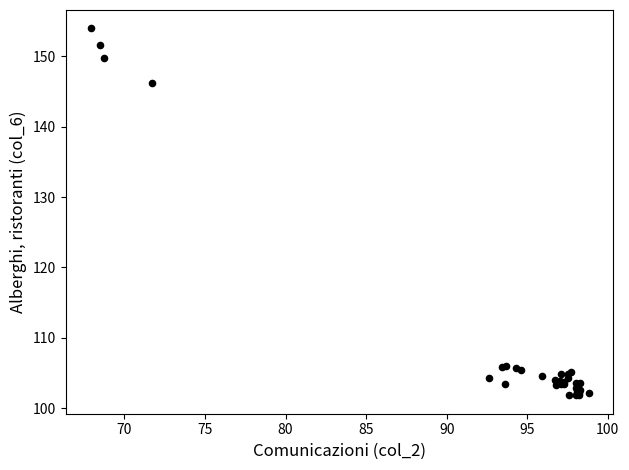

What Y value in the scatter plot is closest to 127?

146.2